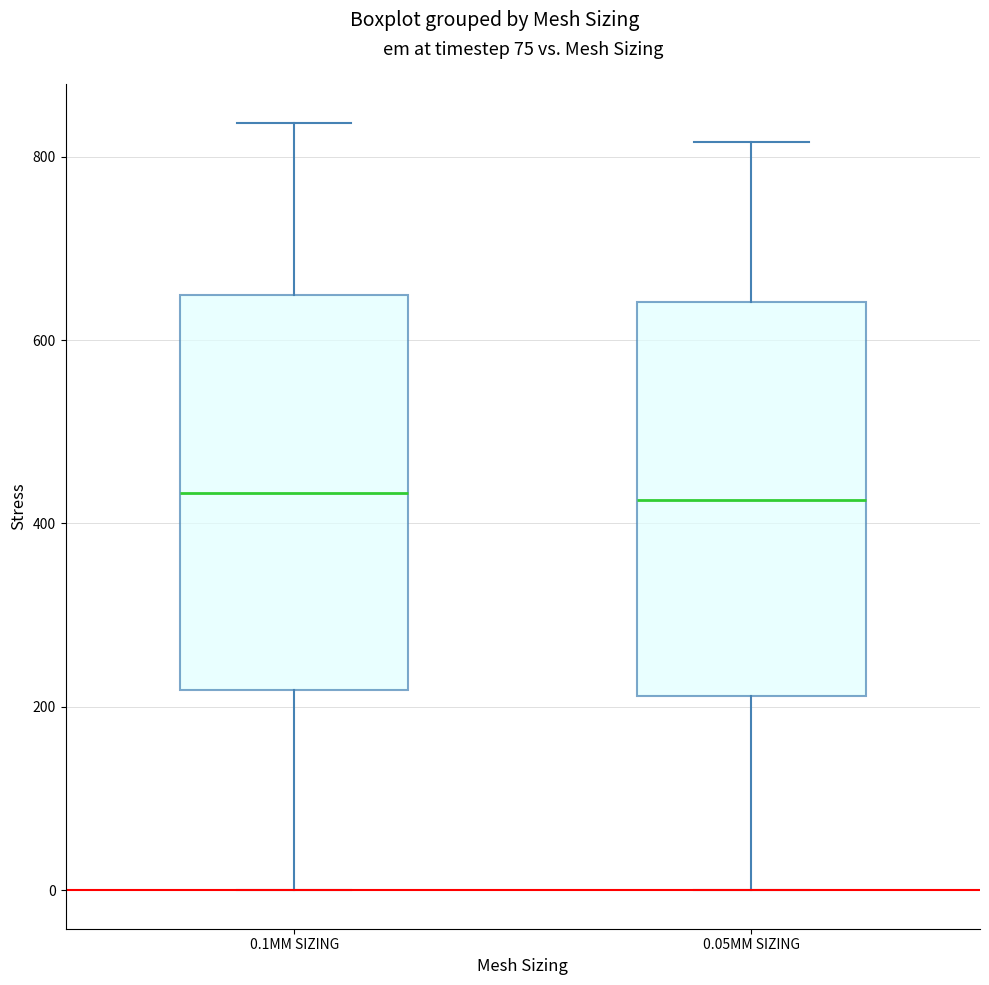

Reading left to right, transcribe this box plot: for each box, give where its median line is, the range the box spans, and where its two whiskers end, as read against the y-axis. The values are not printed on the chart, so give them approximately, as read against the axis.

0.1MM SIZING: median 440, box 220 to 640, whiskers 0 to 840
0.05MM SIZING: median 420, box 220 to 640, whiskers 0 to 820